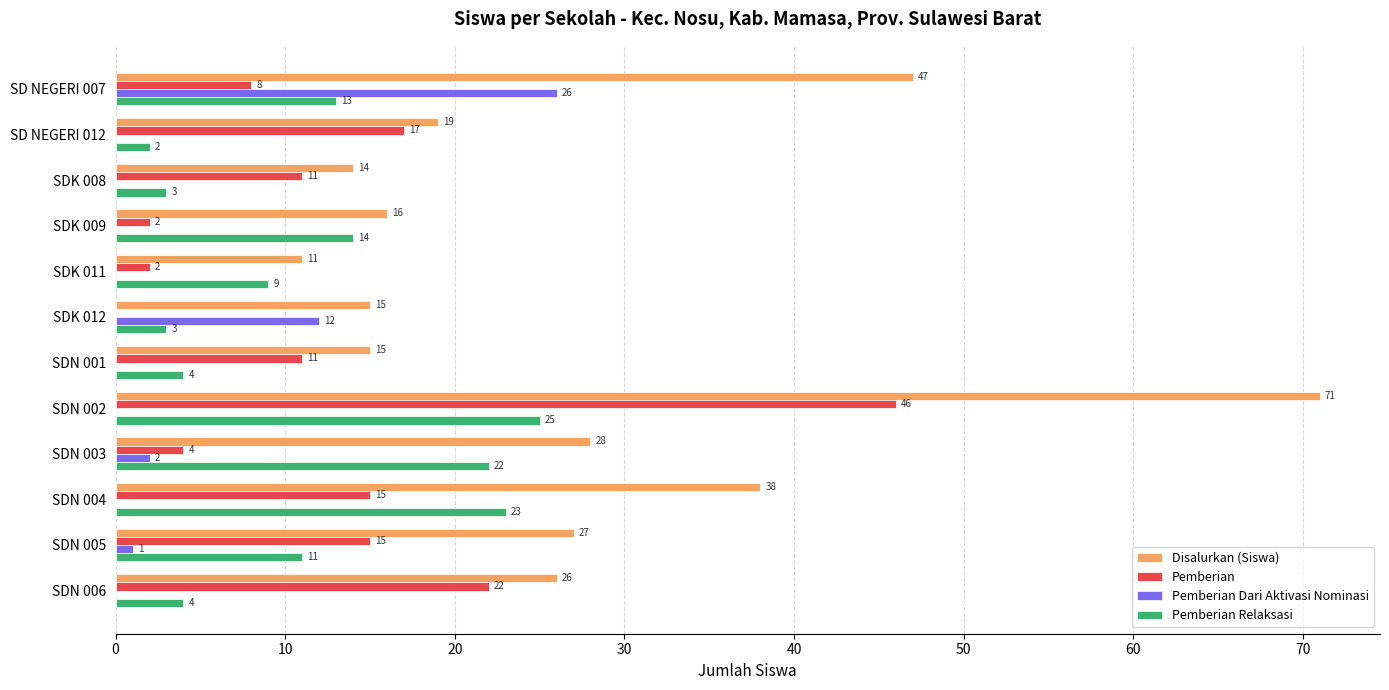

At which label is Pemberian closest to 23?

SDN 006